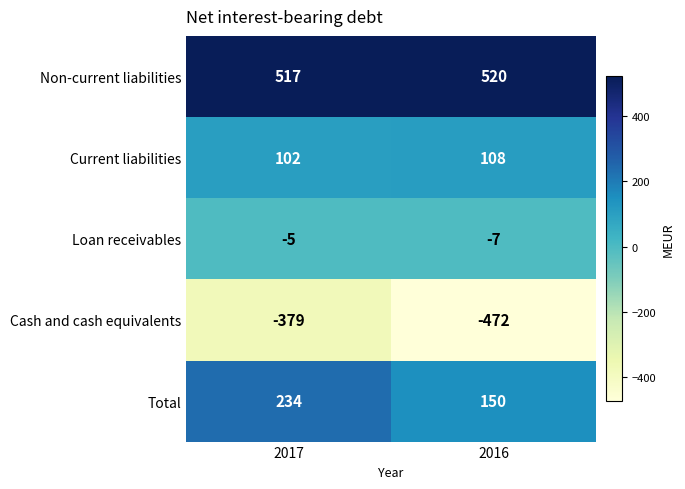

The value of Cash and cash equivalents at 2017 is -379. True or false?

True